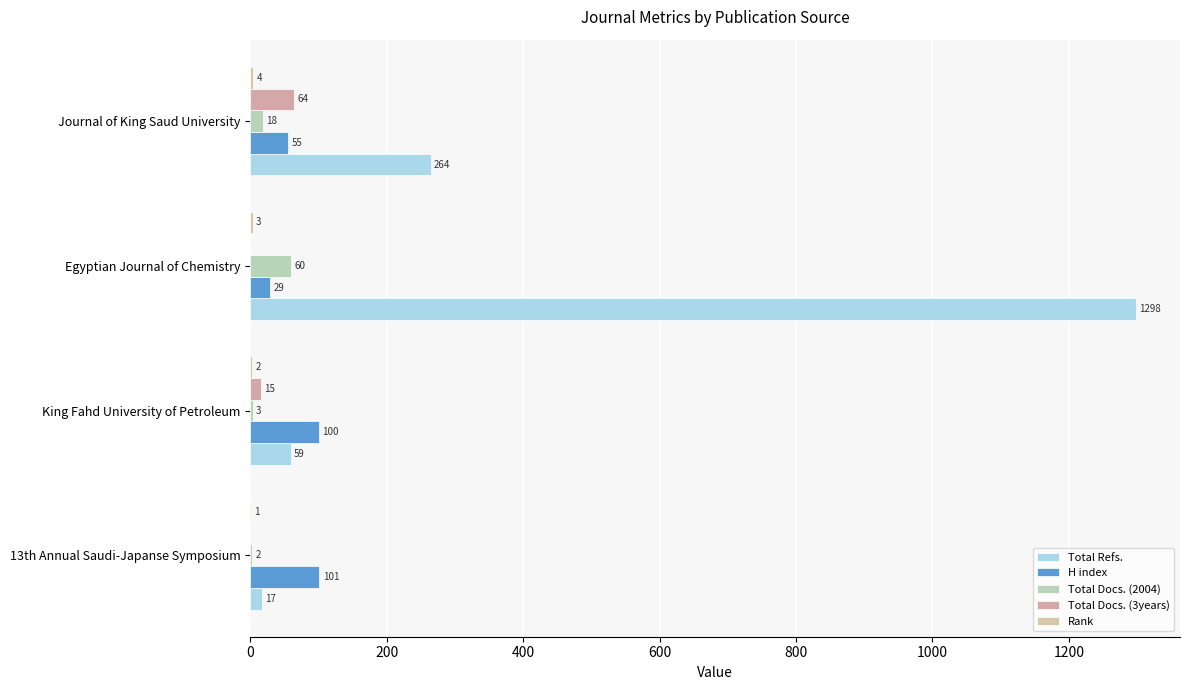

Count the number of data series in this chart.

5